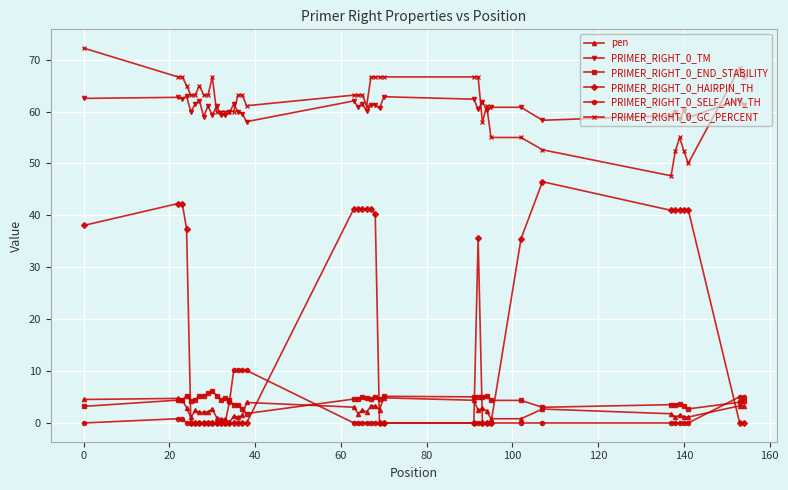

Which series has the largest range (max minus min)?

PRIMER_RIGHT_0_HAIRPIN_TH